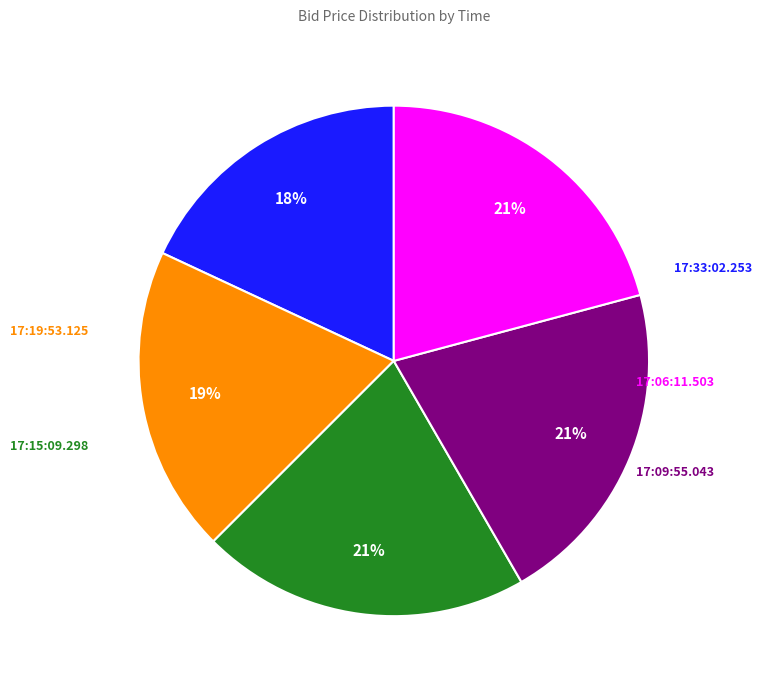

To the nearest percent, what is the difference between the largest and smallest slice percentages?

3%